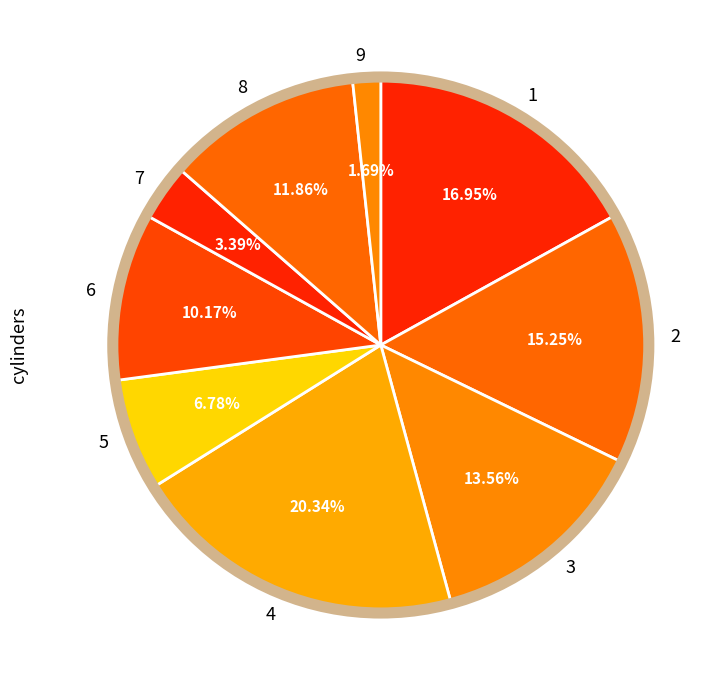

To the nearest percent, what is the difference between the largest and smallest slice percentages?

19%